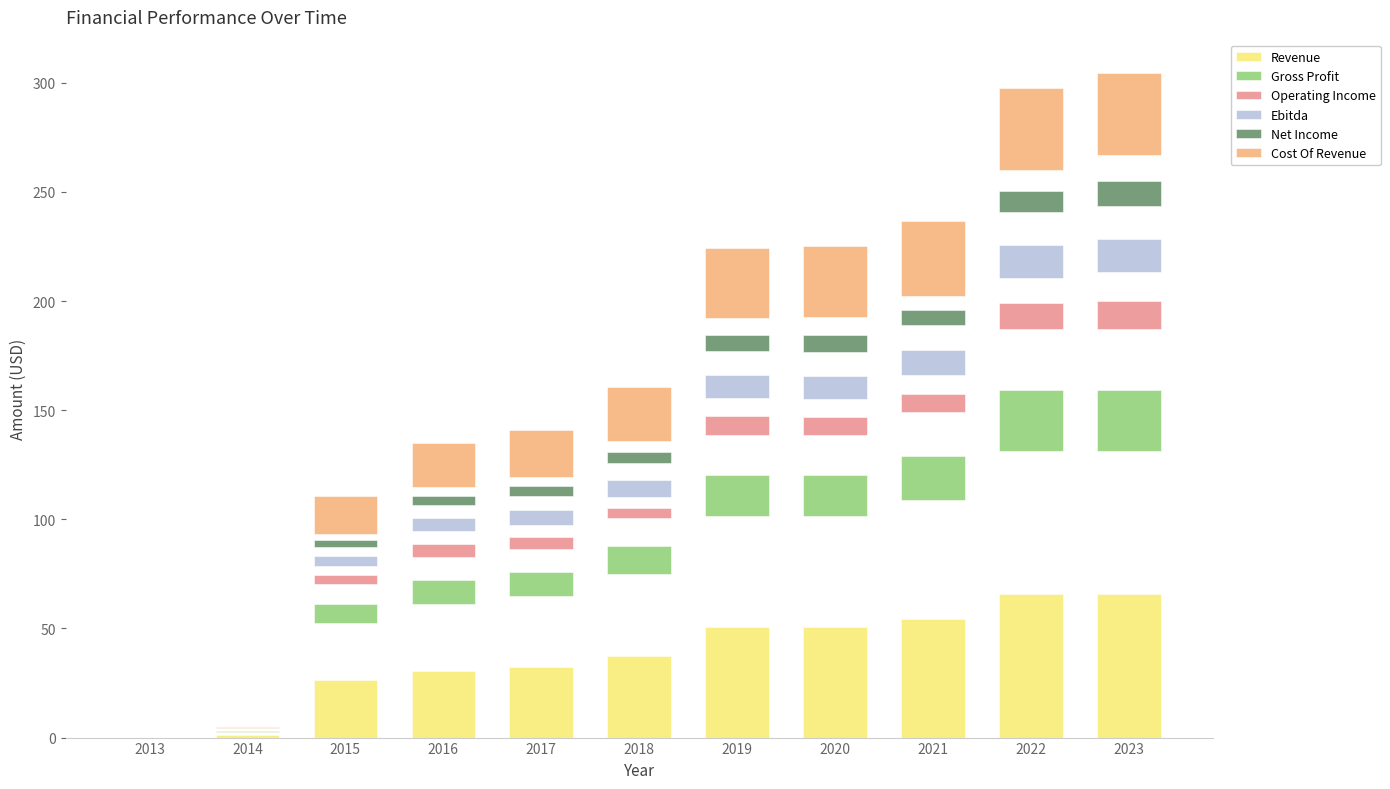

Count the number of categories in the chart.

11